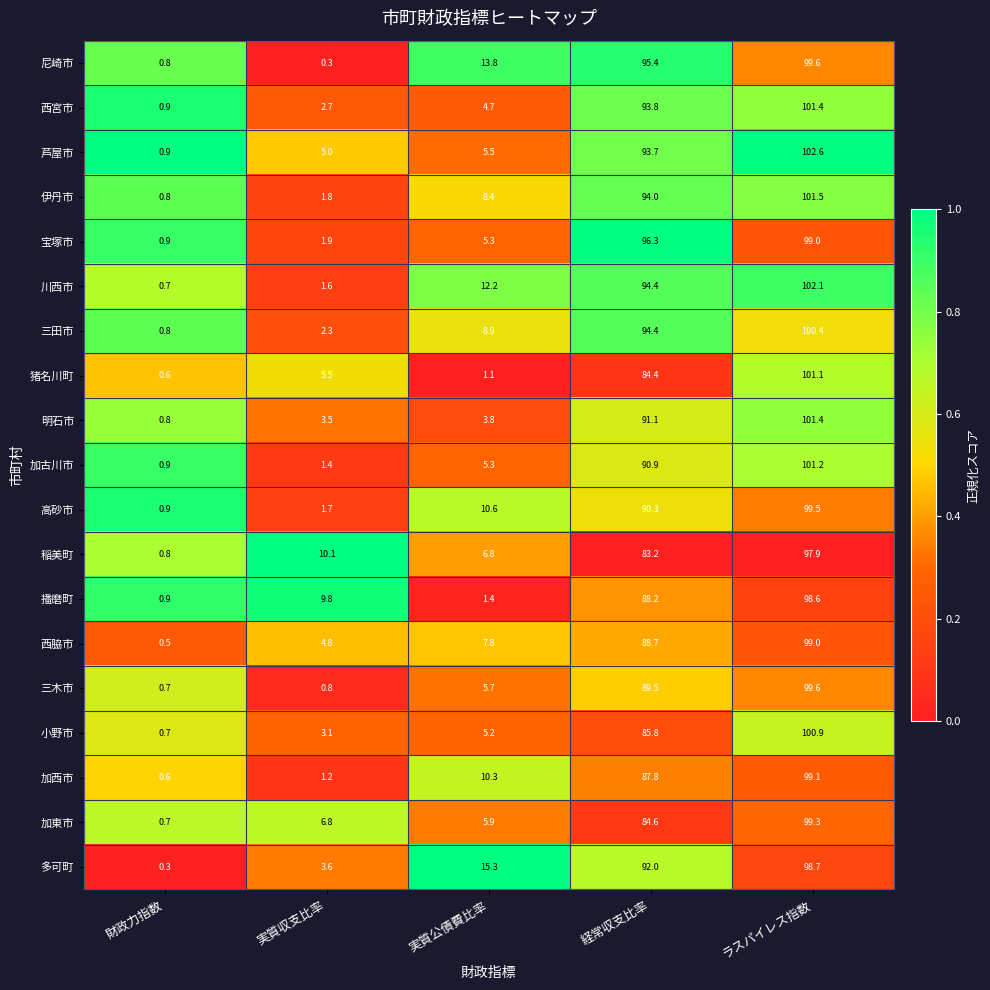

What is the total value across all series at 実質収支比率?

67.9